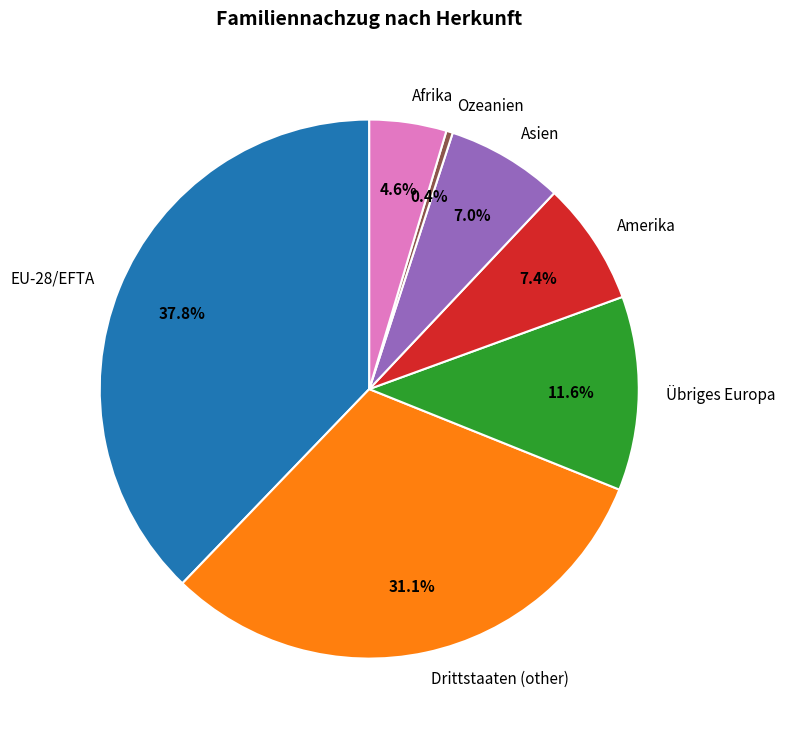

What percentage is the Drittstaaten (other) slice, to the nearest percent?

31%